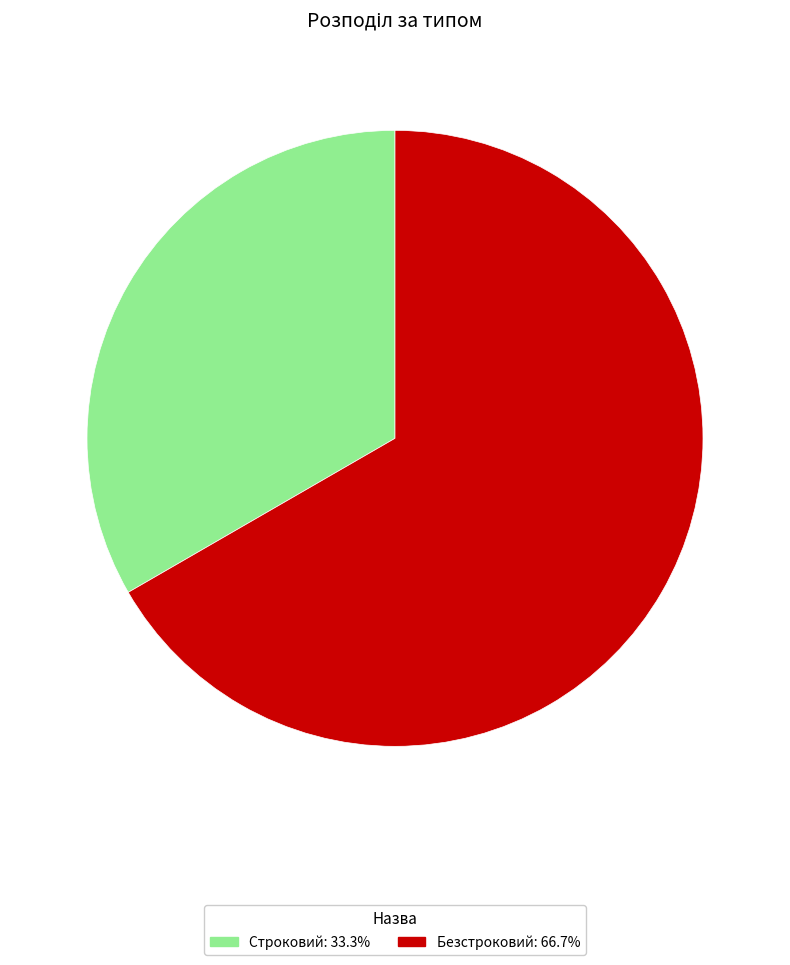

Does Безстроковий represent more than half of the total?

Yes